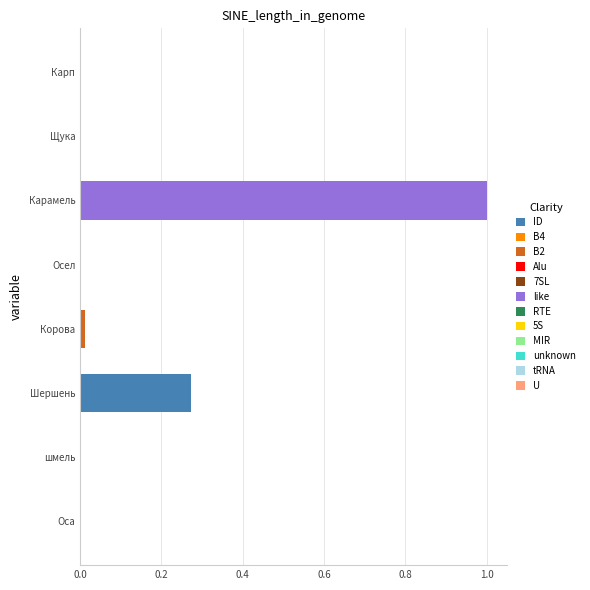

The value at Осел is 0.0. True or false?

True